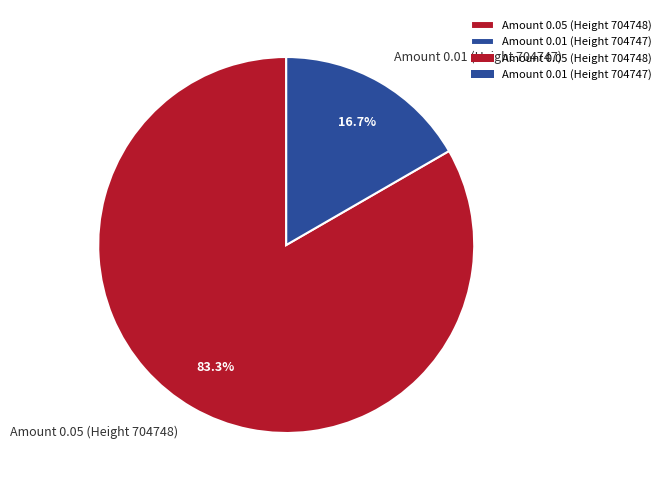

To the nearest percent, what is the average slice percentage?

50%